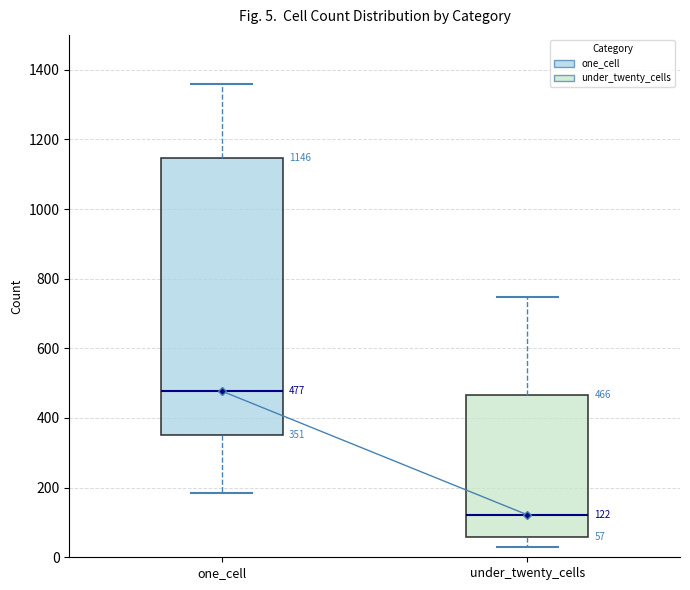

Comparing the boxes themselves (not the whiskers), which one is the tallest?

one_cell